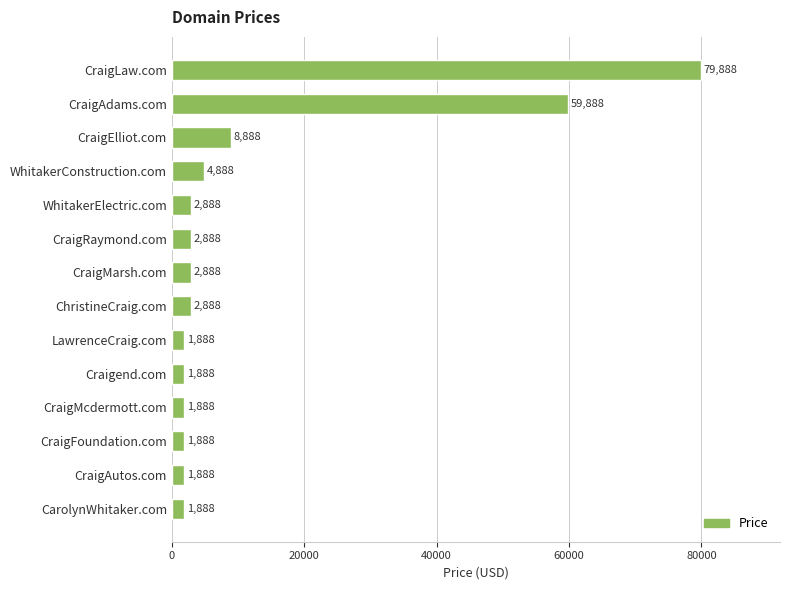

True or false: the data shows 2888 at ChristineCraig.com.

True